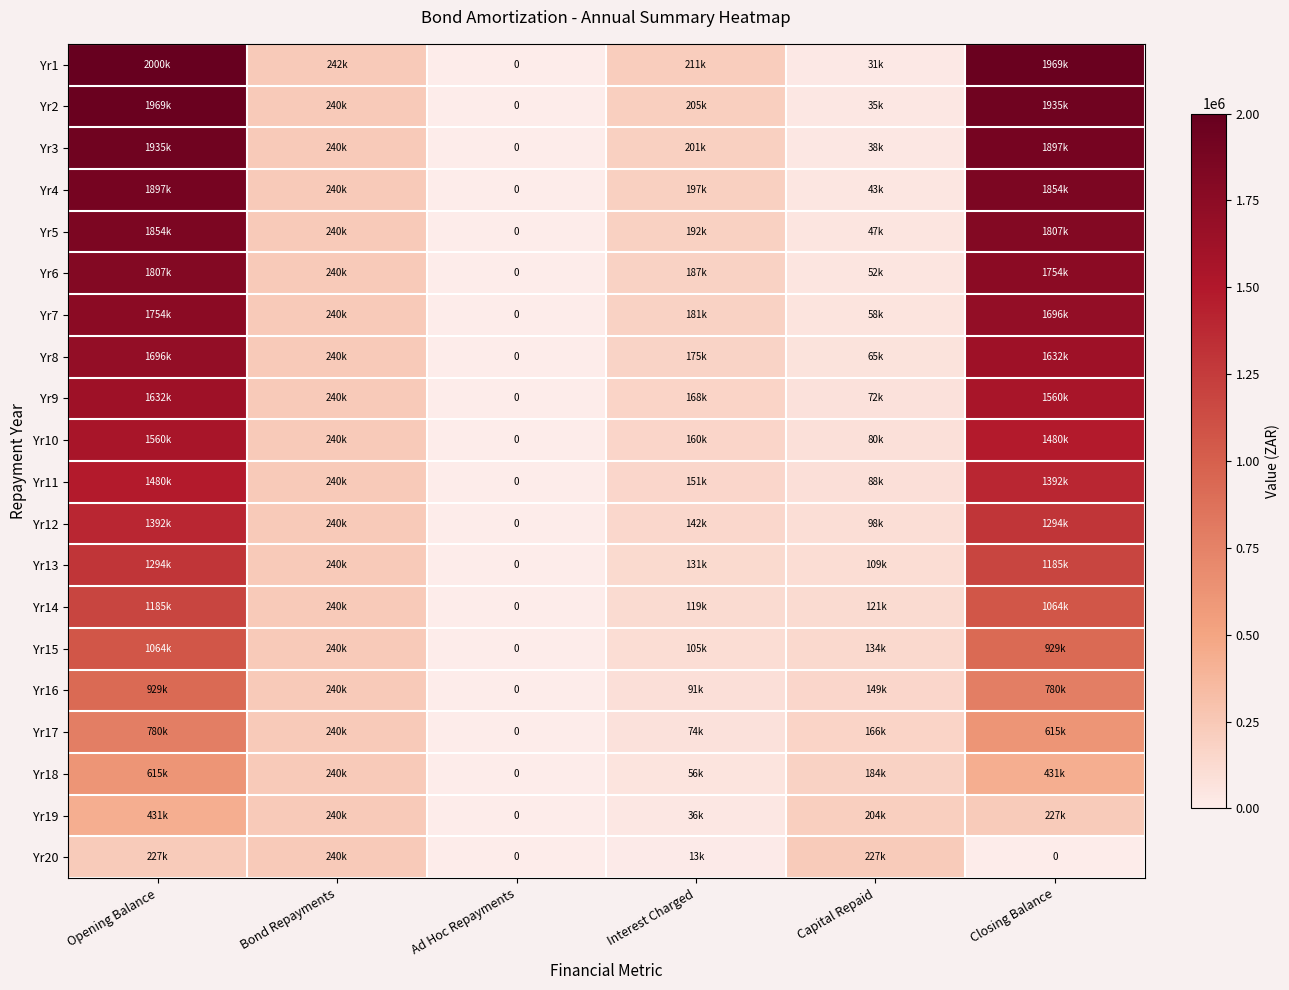

What is the difference between the maximum and minimum values in the Yr14 series?

1184606.2